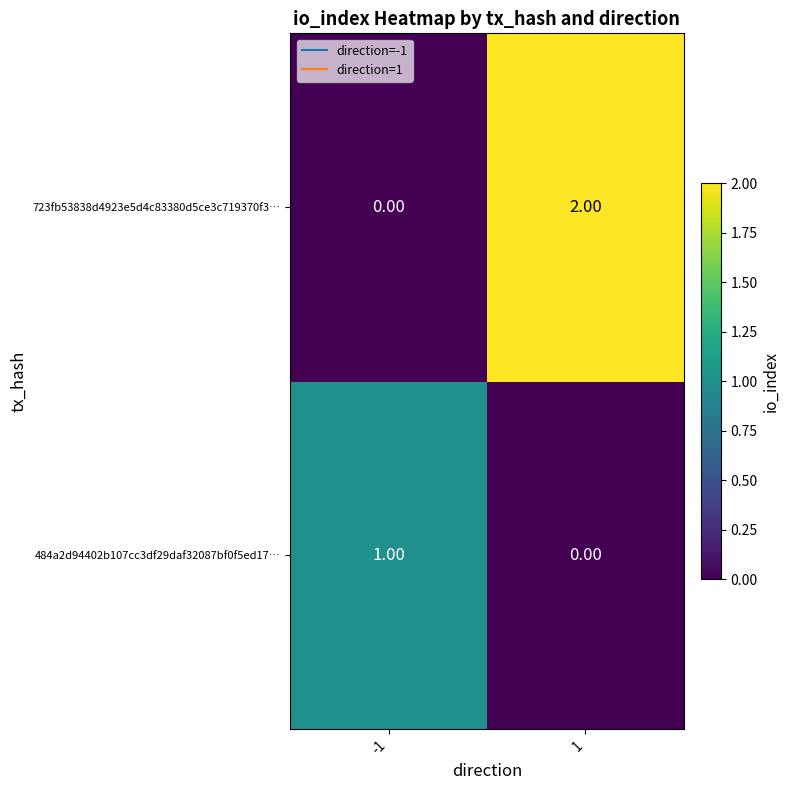

Which series changed the most between -1 and 1?

723fb53838d4923e5d4c83380d5ce3c719370f3…